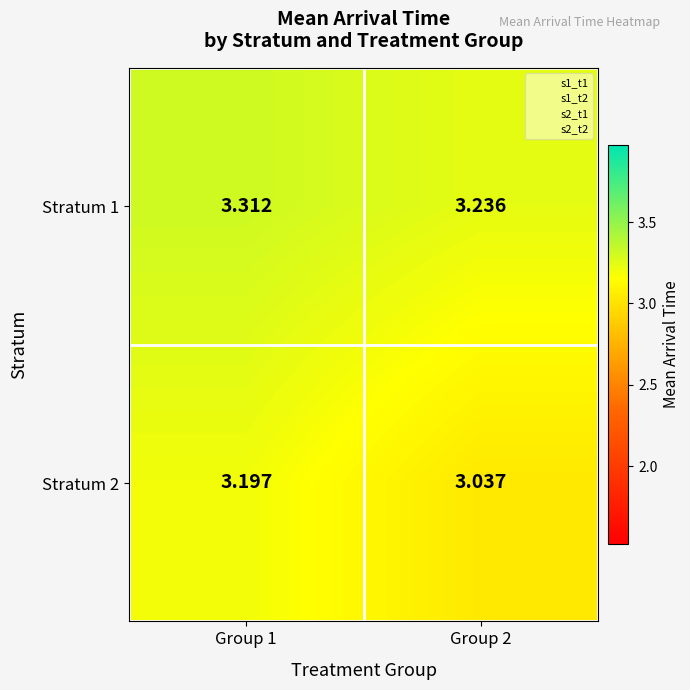

Is the value of Stratum 1 at Group 1 greater than the value of Stratum 2 at Group 2?

Yes